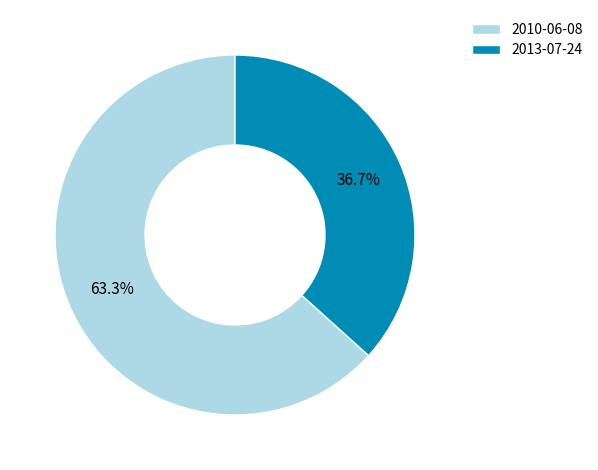

Is there a majority slice in this chart?

Yes